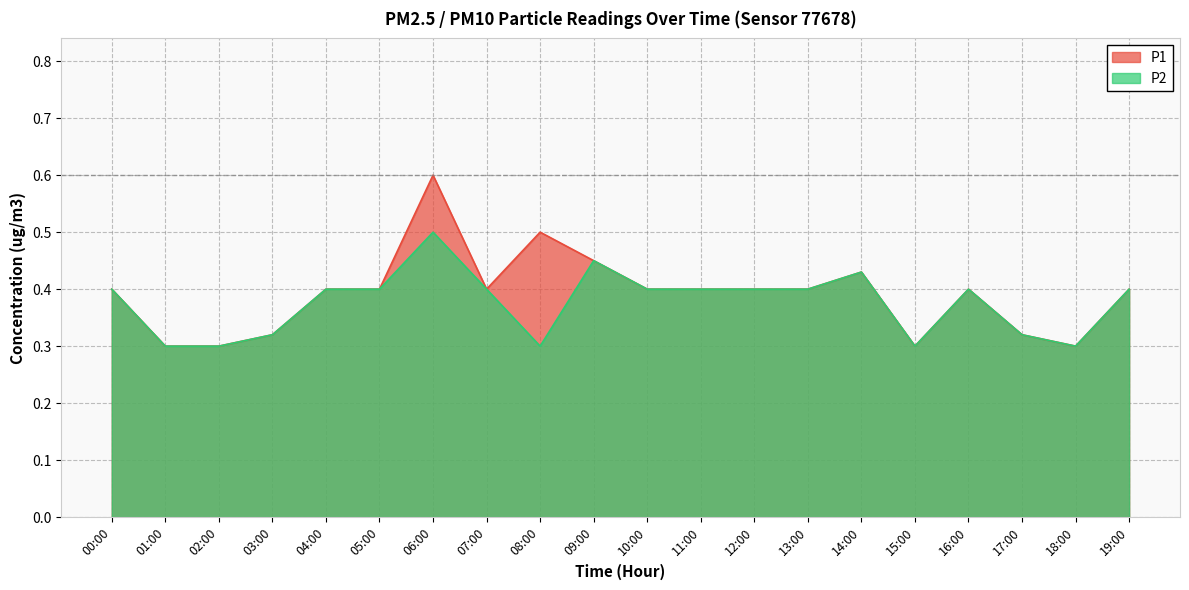

Between 12:00 and 17:00, which is larger?

12:00